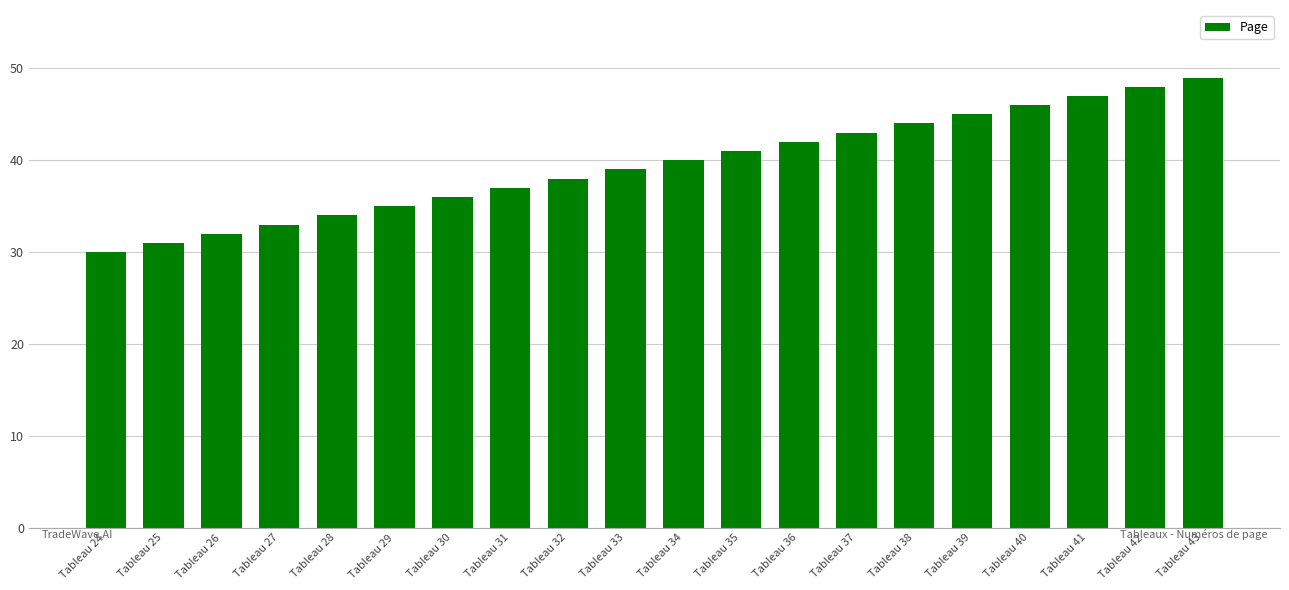

What is the smallest value displayed?

30